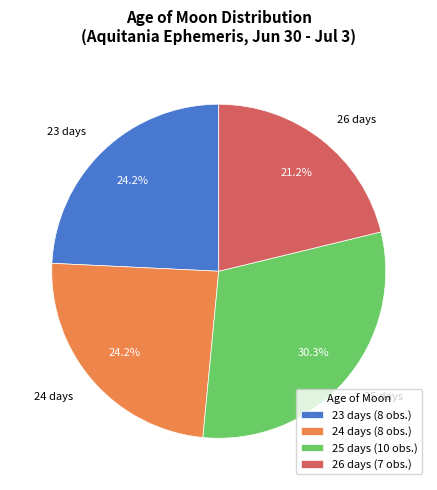

To the nearest percent, what is the difference between the 24 days and 25 days slice percentages?

6%